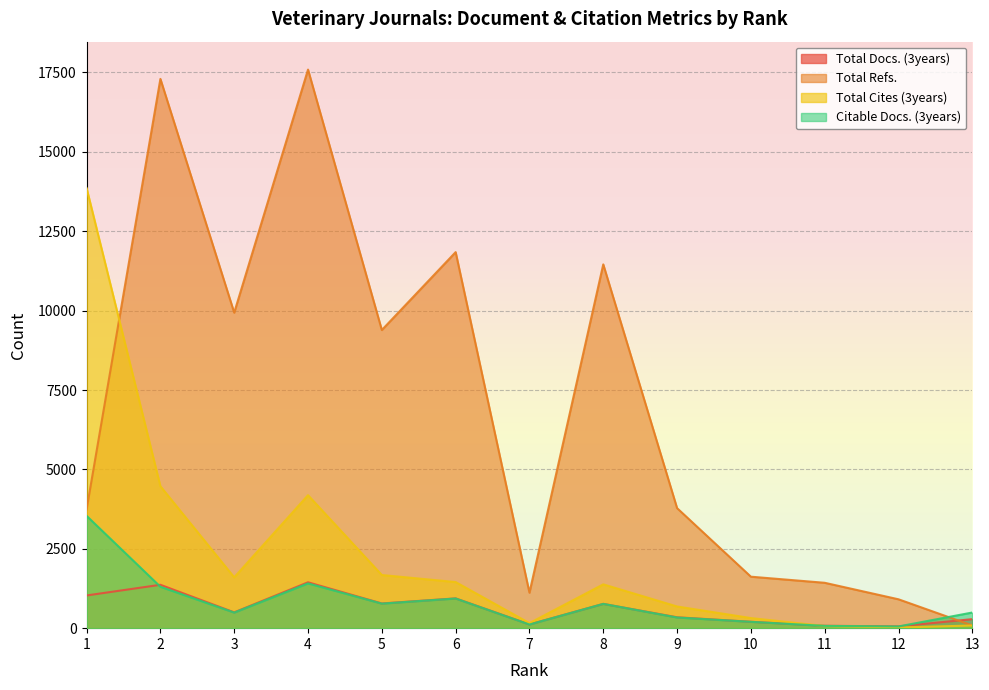

Is it true that Total Cites (3years) equals 483 at 10?

False